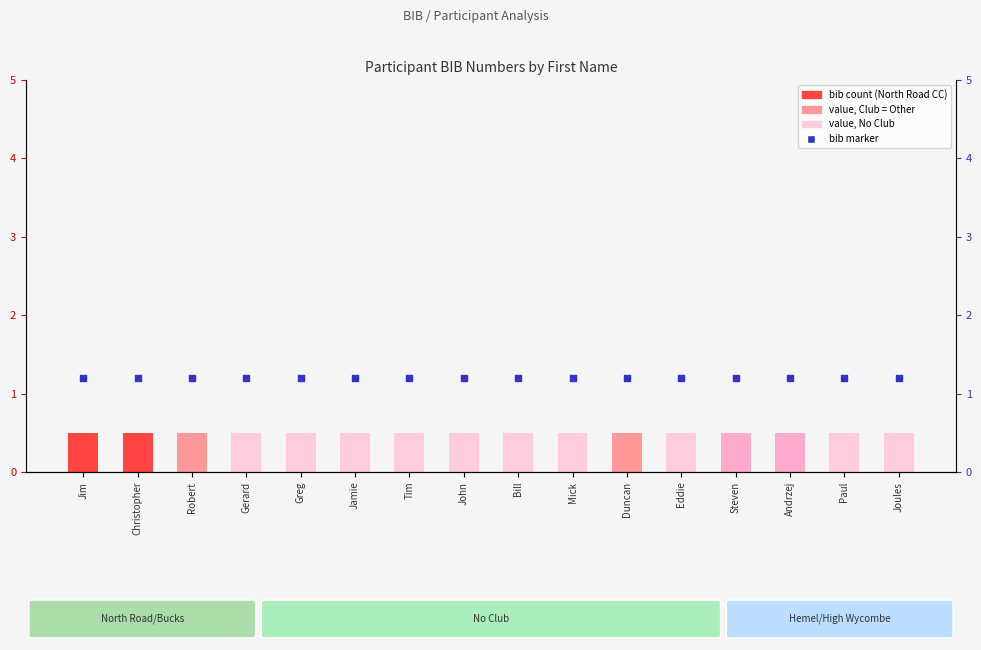

Which series has the largest Y range (max minus min)?

bib